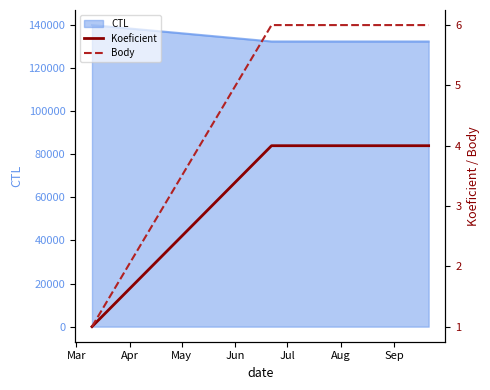

What is the highest value of the CTL series?

139909